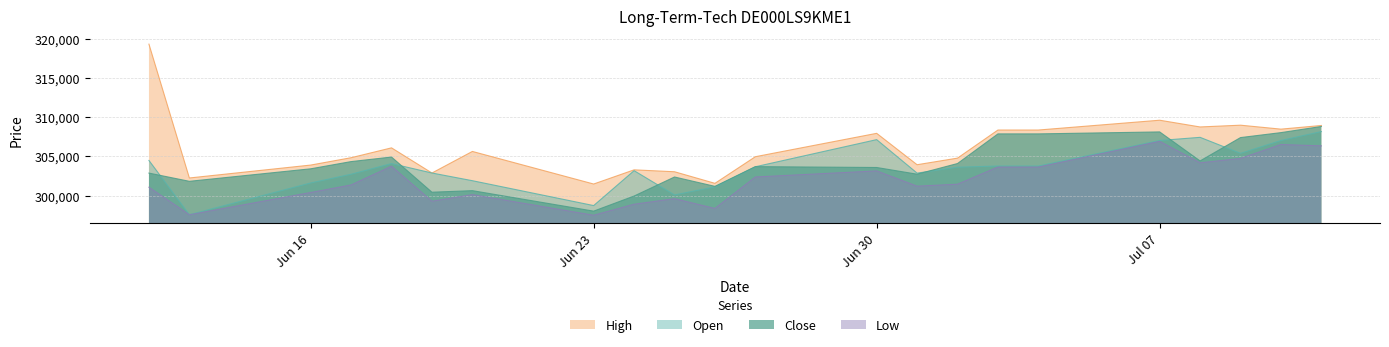

What is the sum of all Open values?

6678276